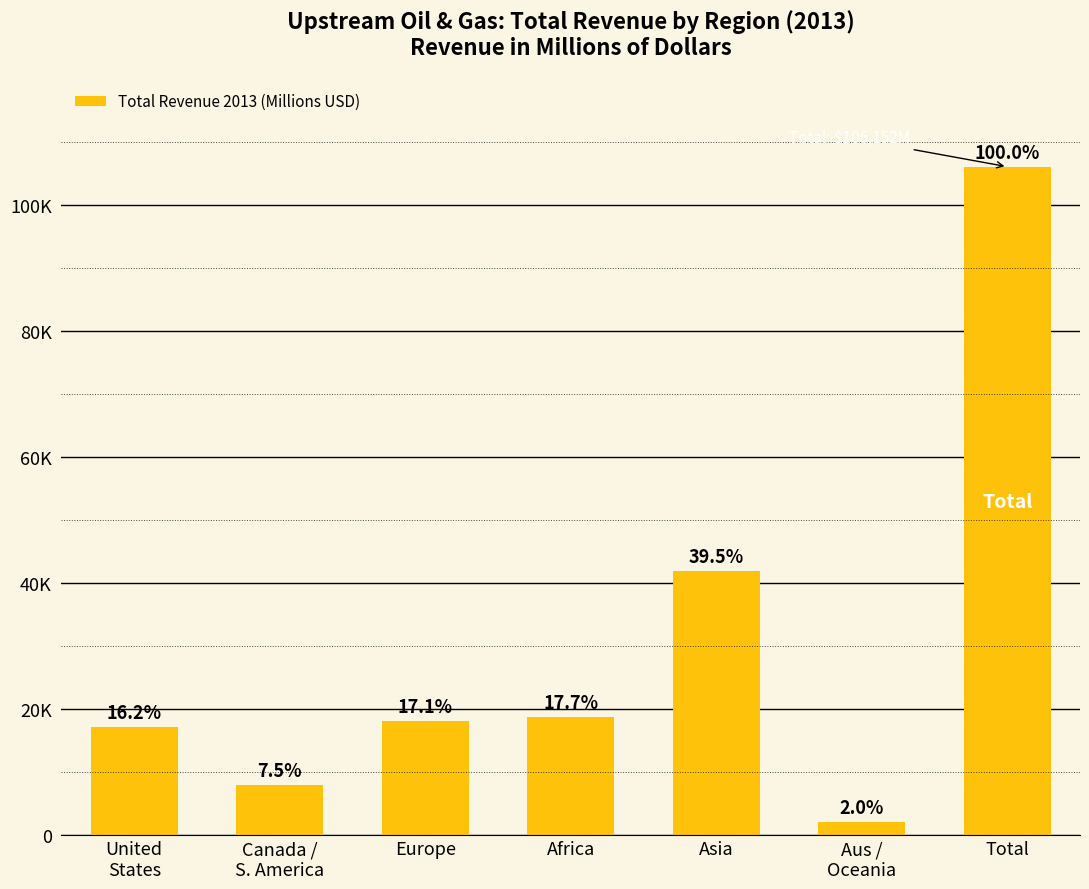

Does the chart contain any negative values?

No